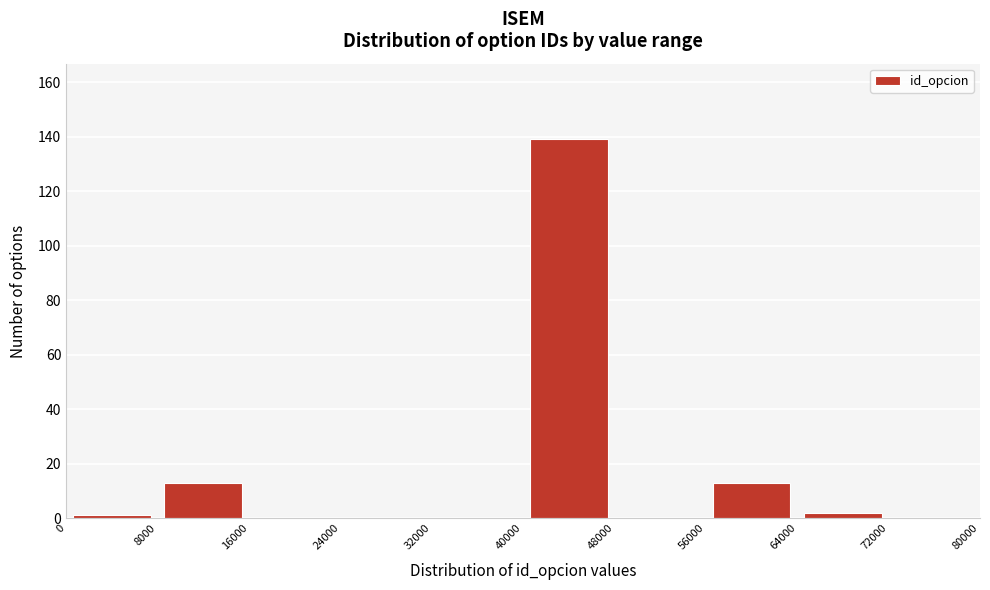

What is the height of the bar covering 40000 to 48000 on the x-axis? The values are not printed on the chart, so give them approximately, as read against the axis.

140